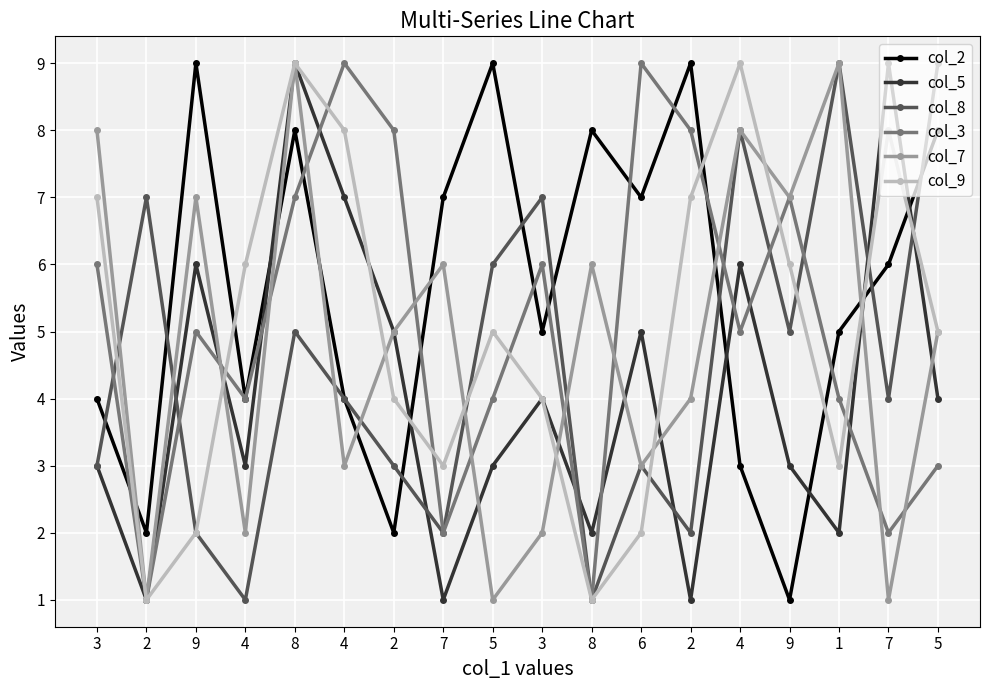

How many series are shown in this chart?

6